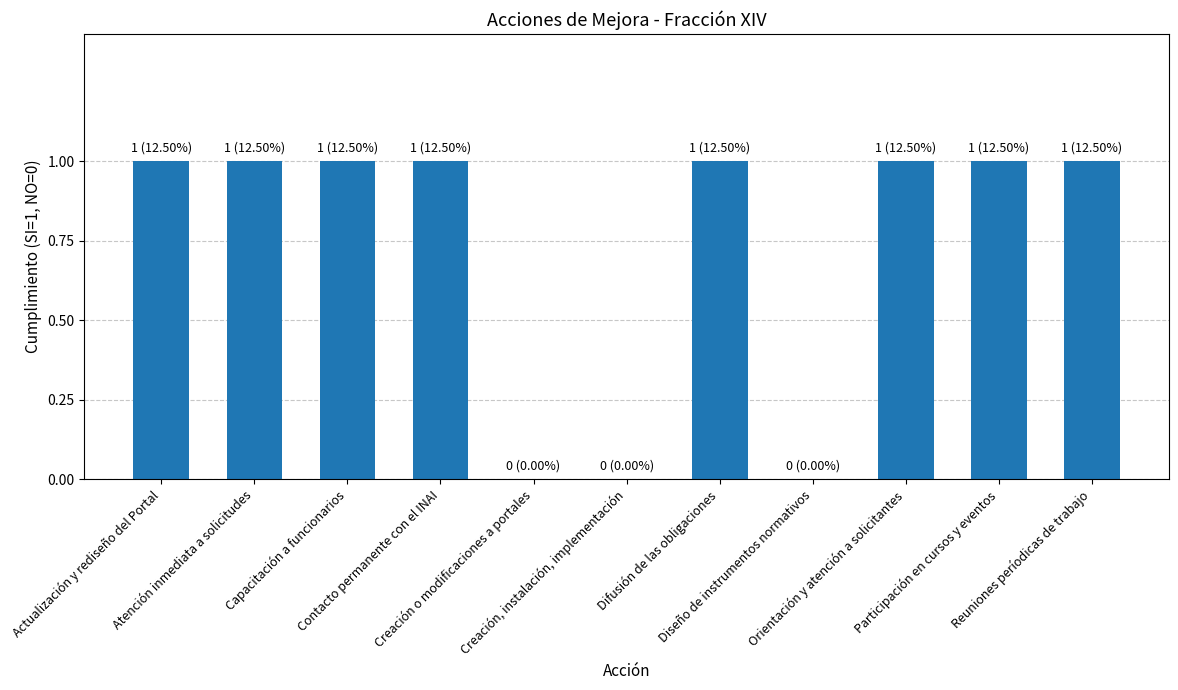

What is the sum of all values?

8